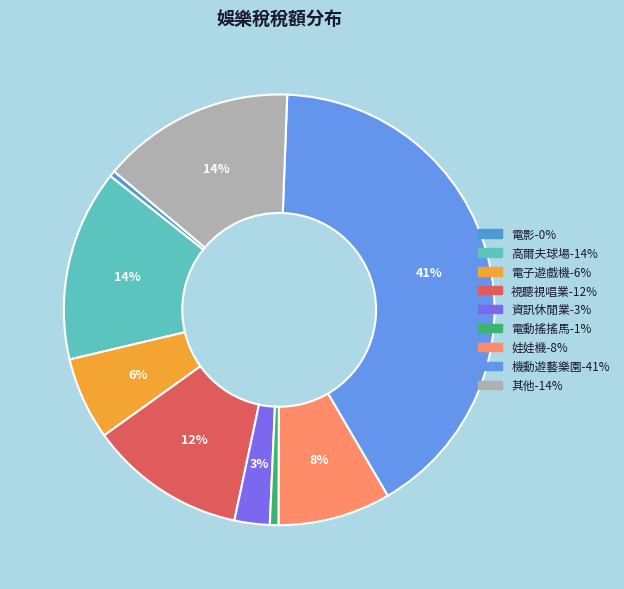

To the nearest percent, what is the combined percentage of 電影 and 資訊休閒業?

3%